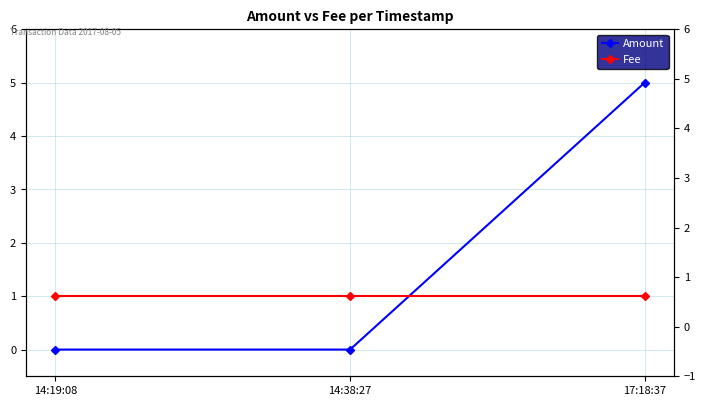

Reading left to right, transcribe all the data shown in this chart.

Amount: 14:19:08=0	14:38:27=0	17:18:37=5
Fee: 14:19:08=1	14:38:27=1	17:18:37=1